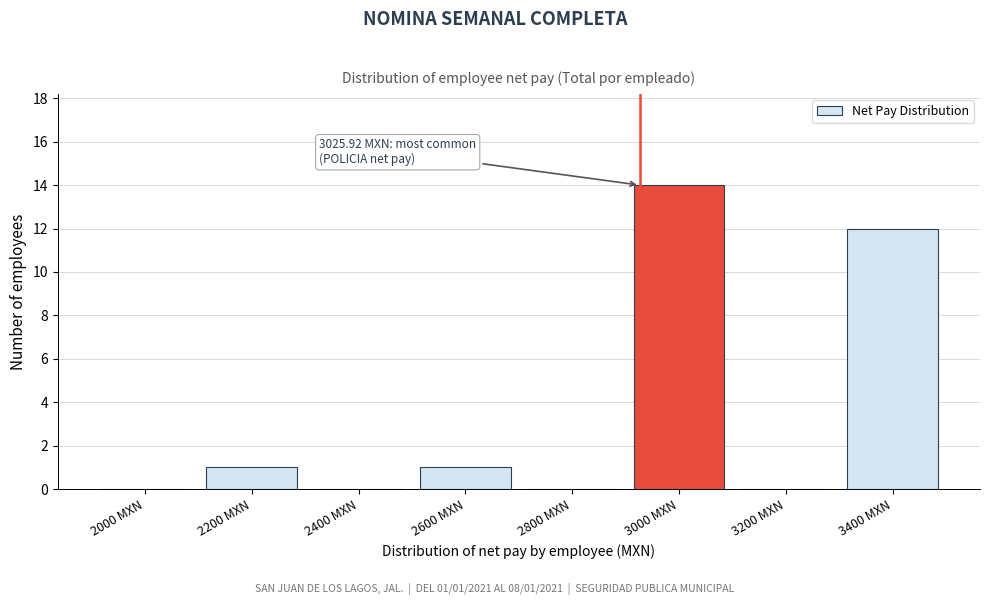

Reading left to right, list all the values displayed in this chart.

2000 MXN=0	2200 MXN=1	2400 MXN=0	2600 MXN=1	2800 MXN=0	3000 MXN=14	3200 MXN=0	3400 MXN=12